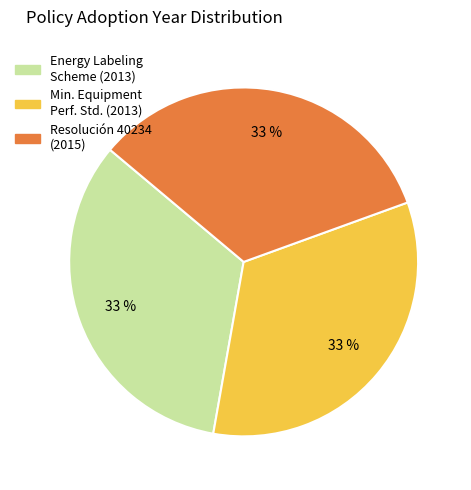

To the nearest percent, what percentage of the pie is Min. Equipment Perf. Std. (2013)?

33%